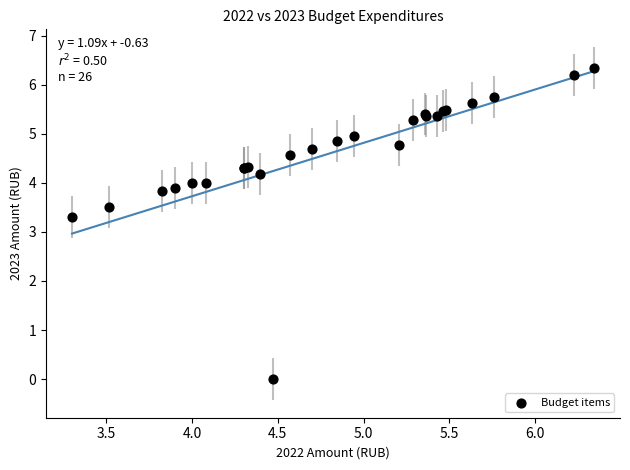

What Y value in the scatter plot is closest to 3?

3.3